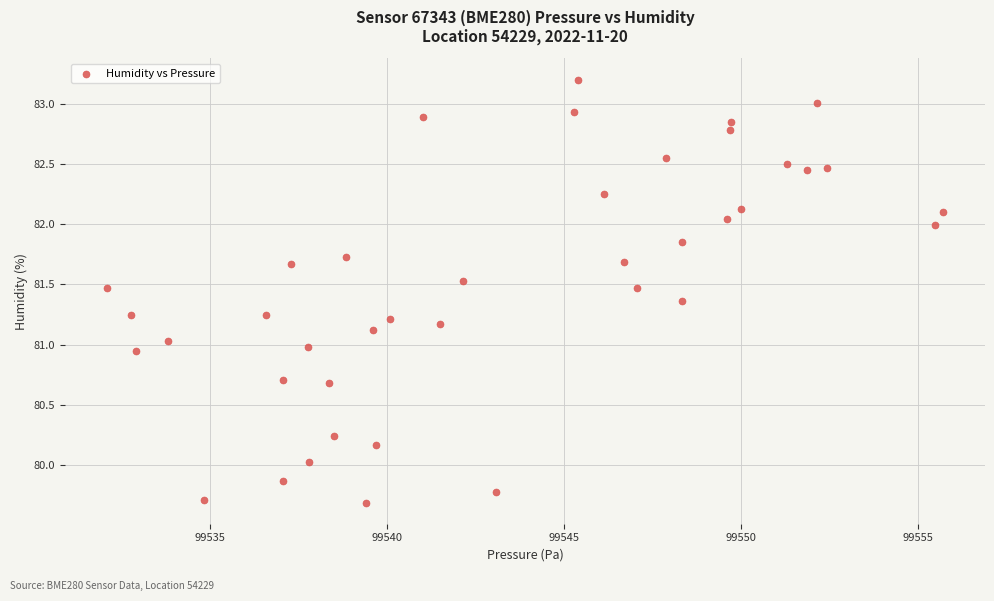

What is the range of Y values (max minus min)?

3.5